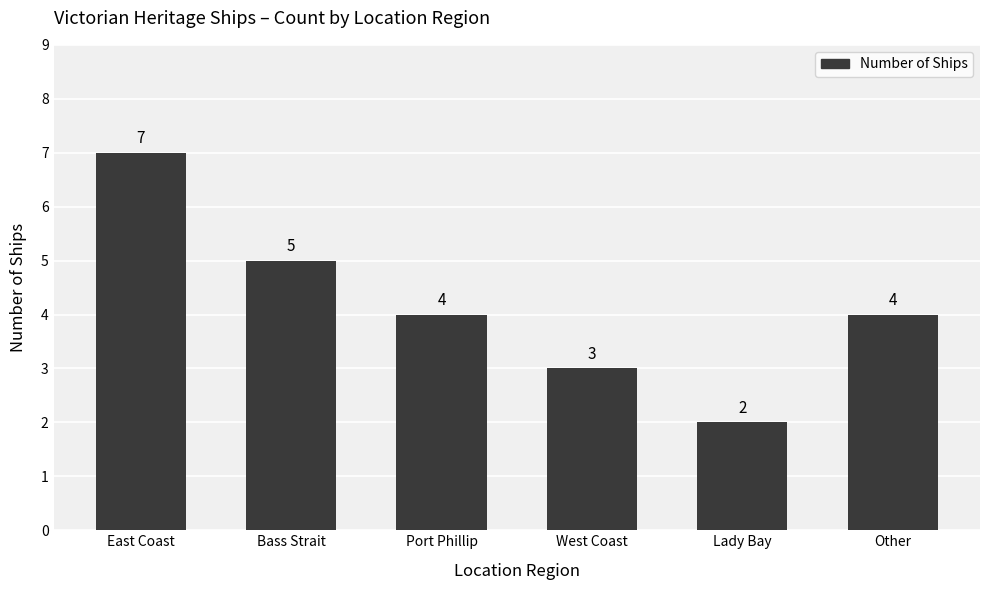

How many bars are there in total?

6